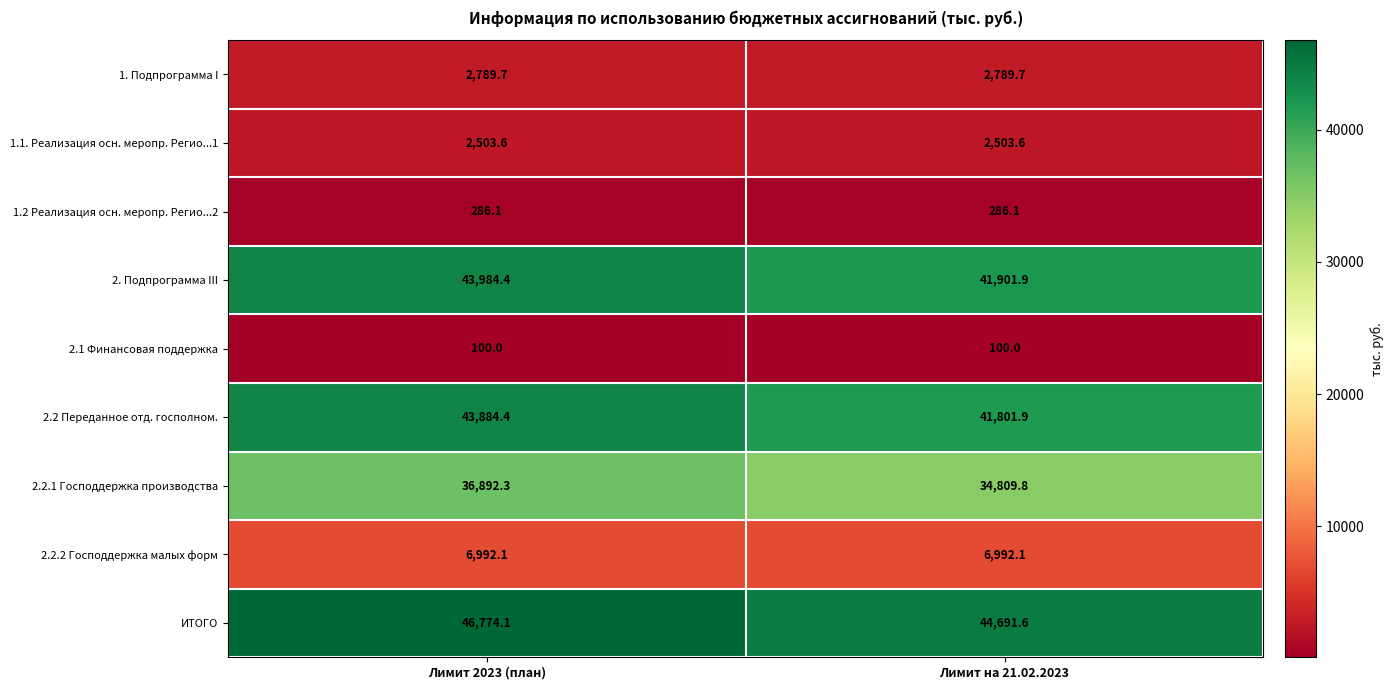

At Лимит 2023 (план), list the series in order from smallest to largest.

2.1 Финансовая поддержка, 1.2 Реализация осн. меропр. Регио...2, 1.1. Реализация осн. меропр. Регио...1, 1. Подпрограмма I, 2.2.2 Господдержка малых форм, 2.2.1 Господдержка производства, 2.2 Переданное отд. госполном., 2. Подпрограмма III, ИТОГО